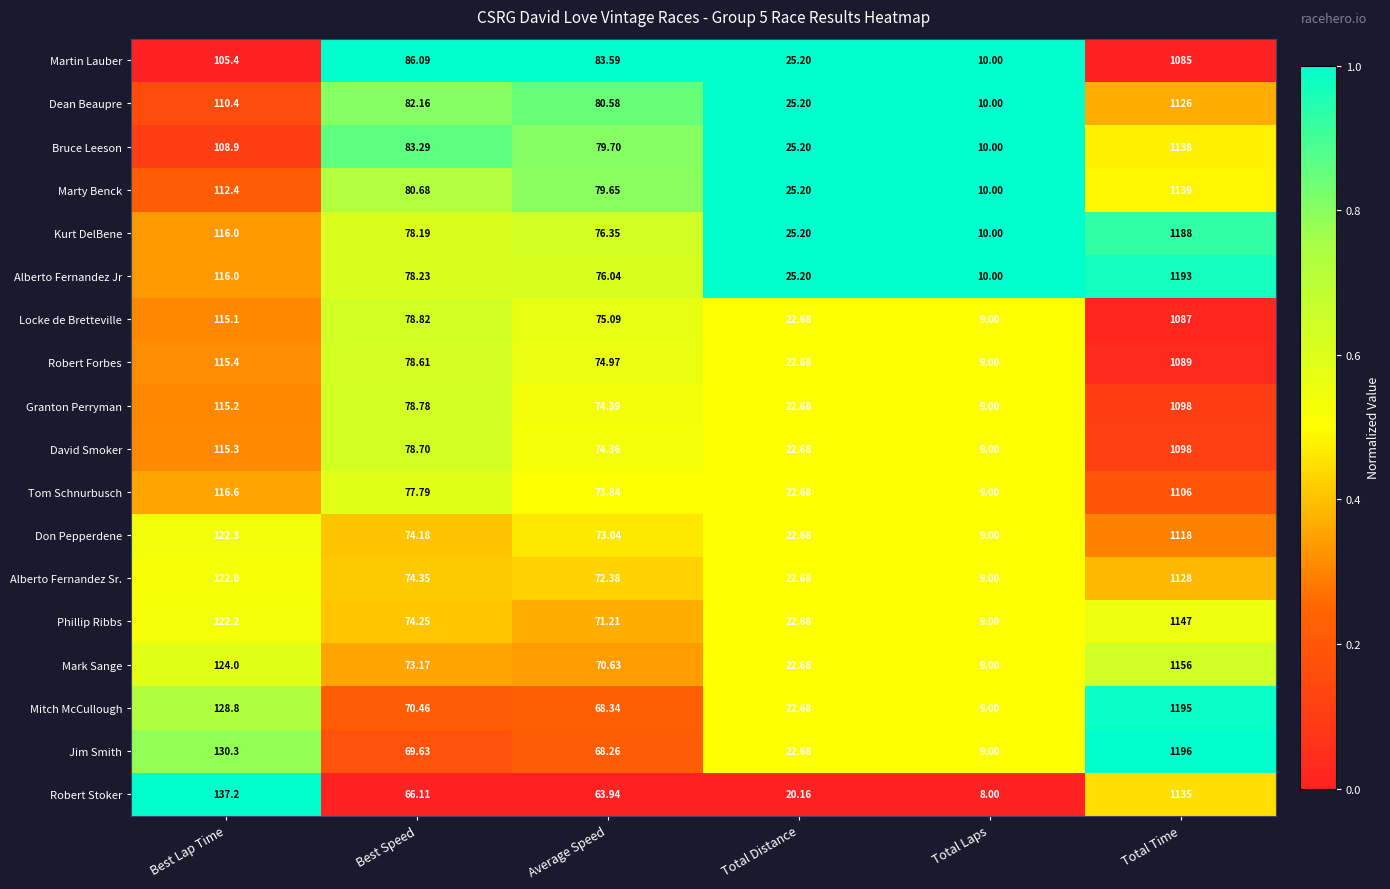

At which category is the sum across all series the highest?

Total Time